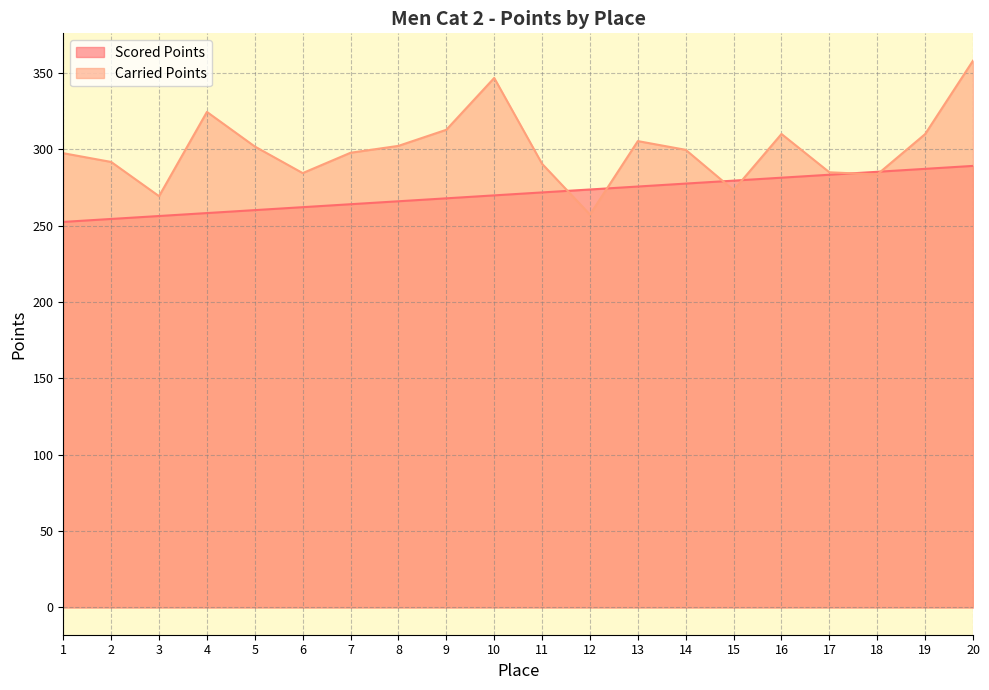

List the series in order of their peak value, highest first.

Carried Points, Scored Points